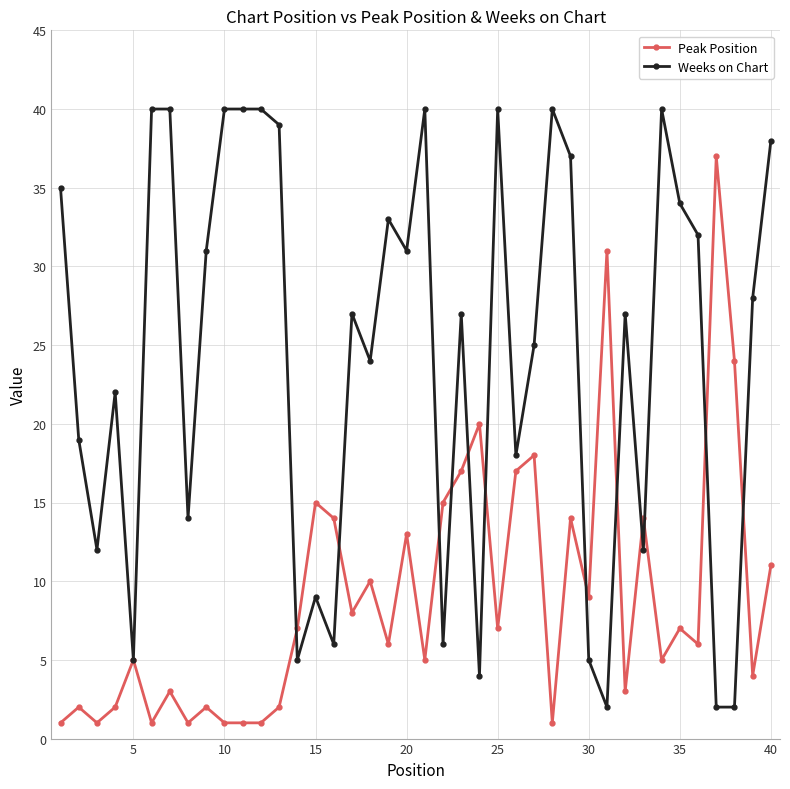

Reading left to right, what are all the values shown in this chart?

Peak Position: 1	2	1	2	5	1	3	1	2	1	1	1	2	7	15	14	8	10	6	13	5	15	17	20	7	17	18	1	14	9	31	3	14	5	7	6	37	24	4	11
Weeks on Chart: 35	19	12	22	5	40	40	14	31	40	40	40	39	5	9	6	27	24	33	31	40	6	27	4	40	18	25	40	37	5	2	27	12	40	34	32	2	2	28	38